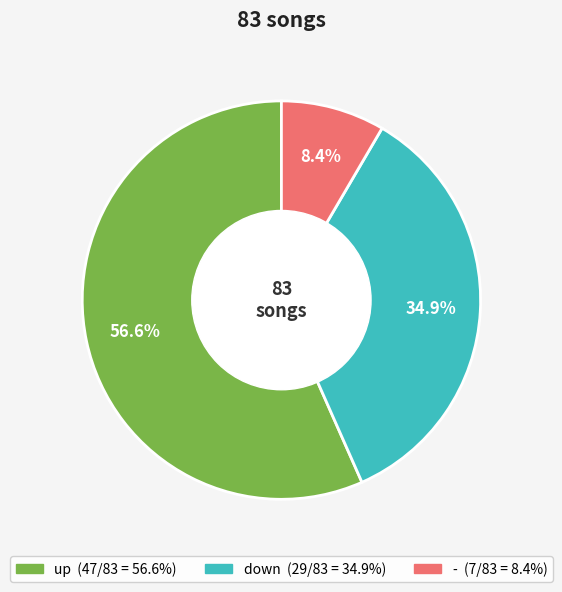

Is there any slice that represents more than half of the pie?

Yes